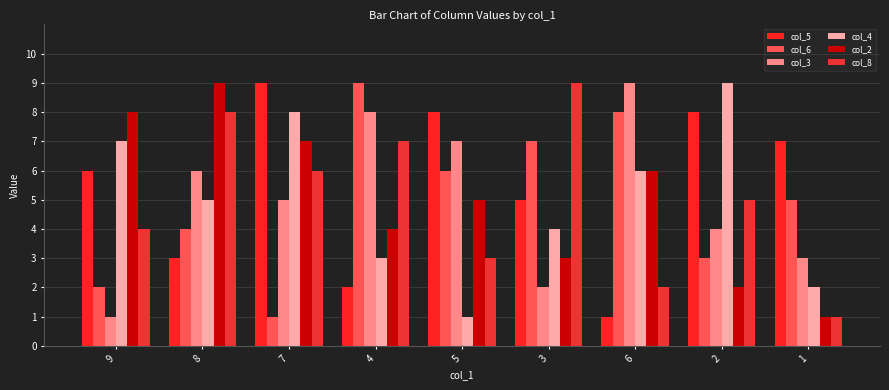

How many data points in col_5 are less than 6?

4